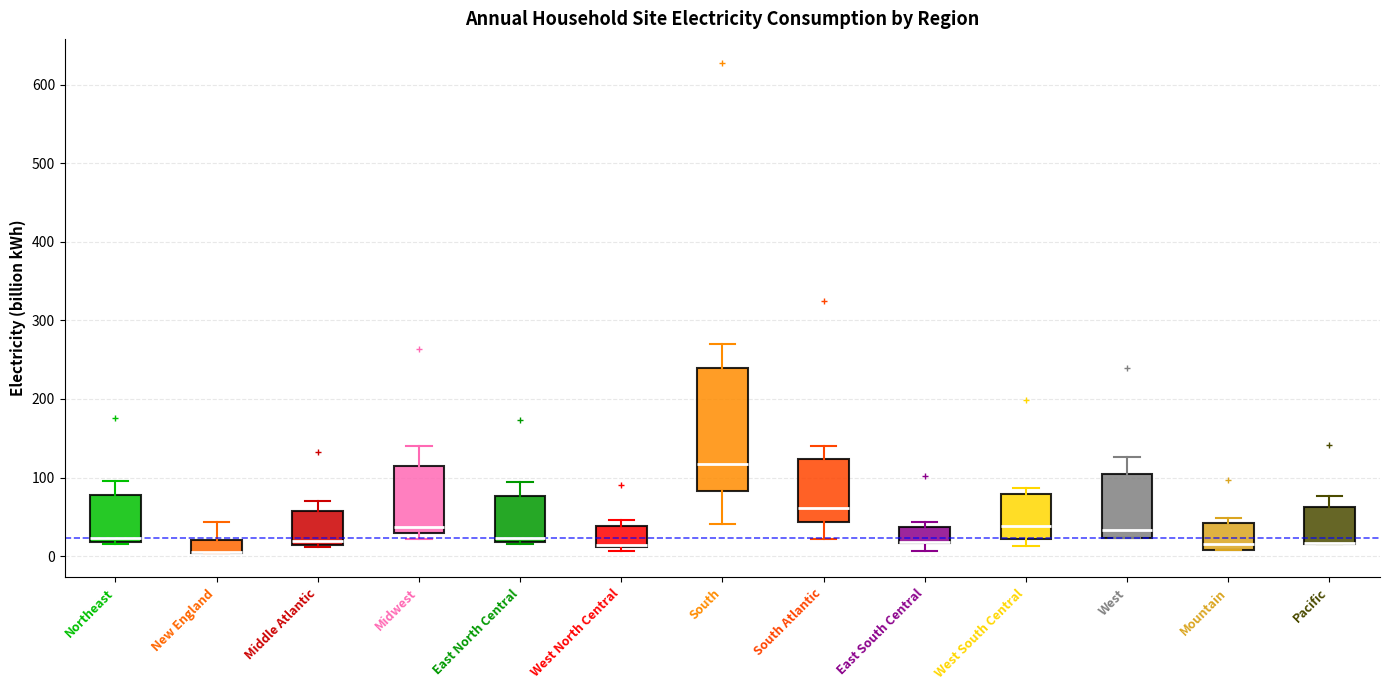

Where does the upper whisker of the box for Northeast end on the y-axis? The values are not printed on the chart, so give them approximately, as read against the axis.

100